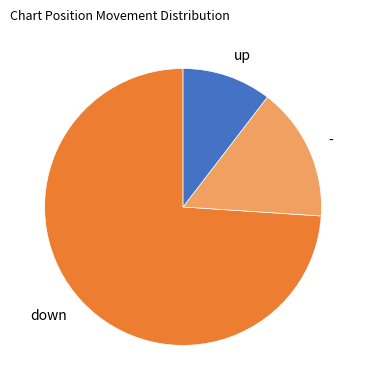

Rank the categories by value from highest to lowest.

down, -, up